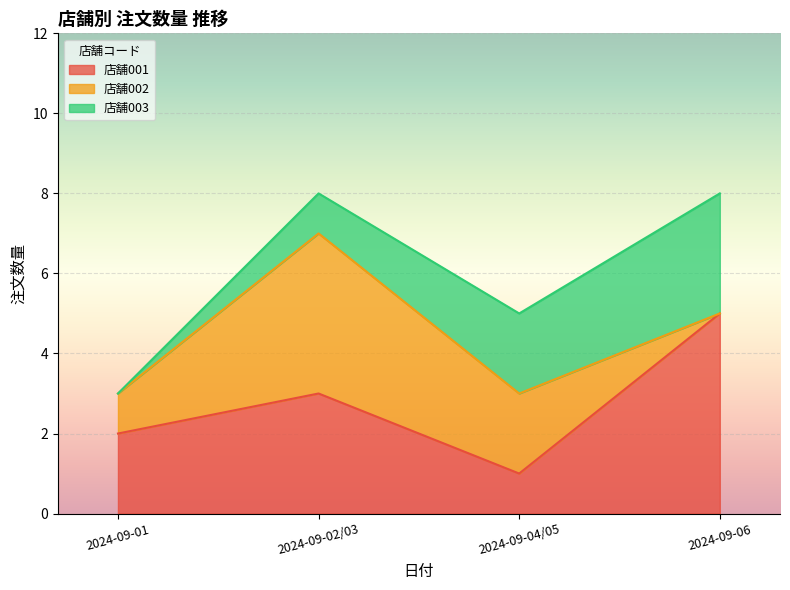

How many values in the 店舗003 series exceed 2?

1